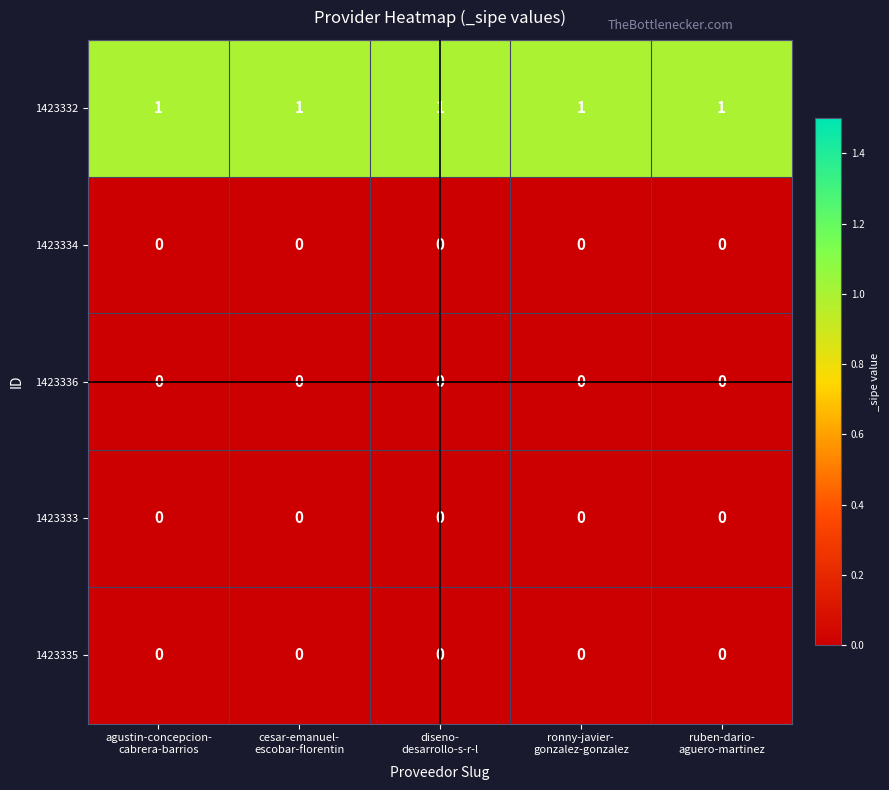

What is the sum of all 1423332 values?

5